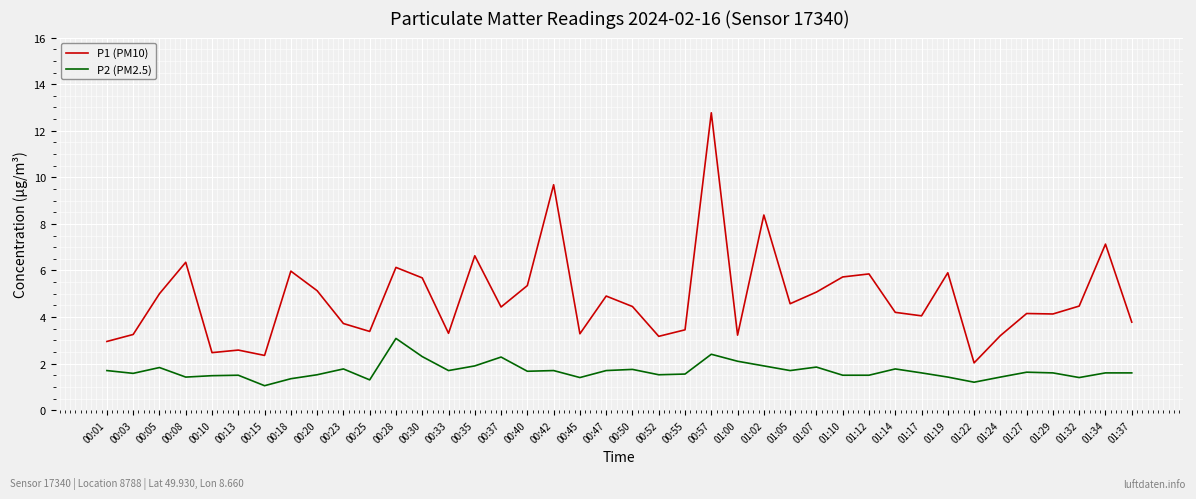

At 01:27, list the series in order from largest to smallest.

P1 (PM10), P2 (PM2.5)